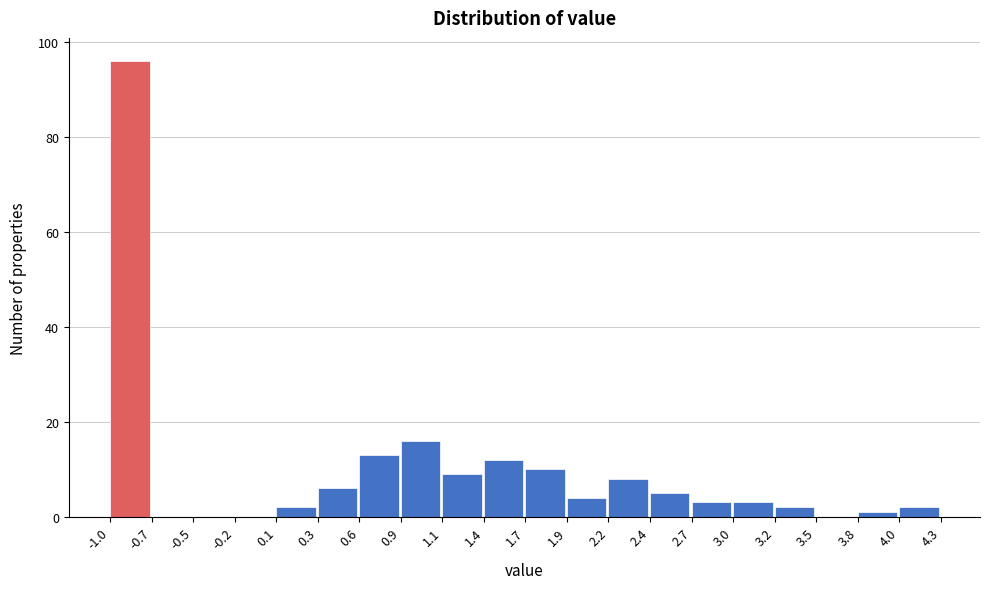

Reading left to right, list every bar in this chart as the range it spans on the x-axis followed by its height. The values are not printed on the chart, so give them approximately, as read against the axis.

-1.0 to -0.7: 96
-0.7 to -0.5: 0
-0.5 to -0.2: 0
-0.2 to 0.1: 0
0.1 to 0.3: 2
0.3 to 0.6: 6
0.6 to 0.9: 14
0.9 to 1.1: 16
1.1 to 1.4: 10
1.4 to 1.7: 12
1.7 to 1.9: 10
1.9 to 2.2: 4
2.2 to 2.4: 8
2.4 to 2.7: 6
2.7 to 3.0: 4
3.0 to 3.2: 4
3.2 to 3.5: 2
3.5 to 3.8: 0
3.8 to 4.0: under 2
4.0 to 4.3: 2